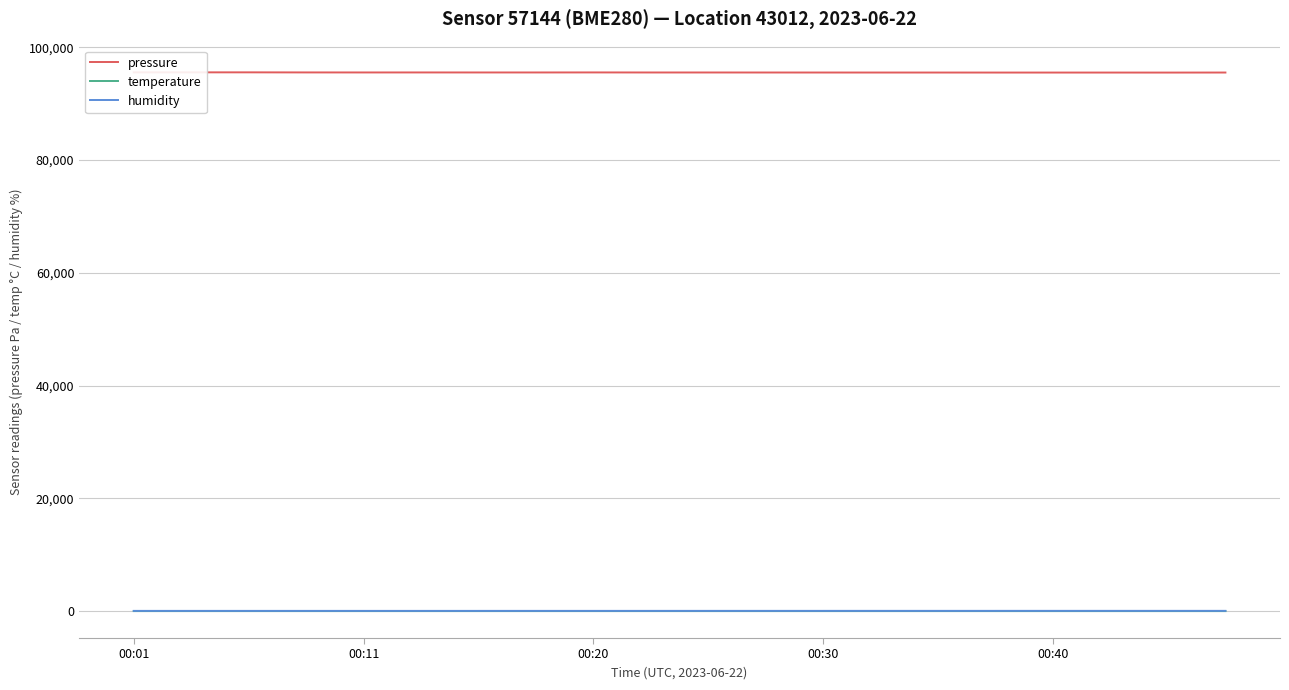

What is the difference between the highest and lowest values at 00:30?

95505.3